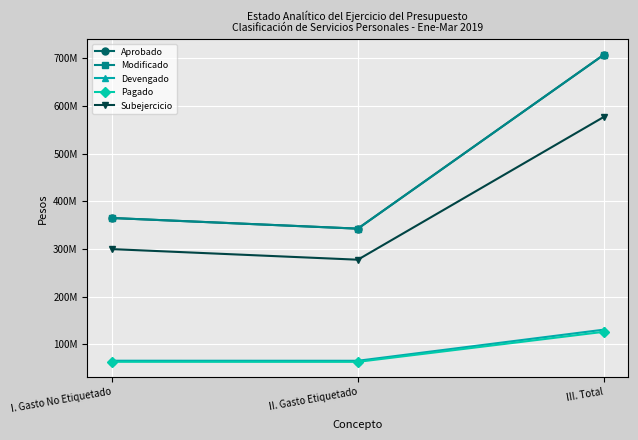

What is the average value of the Aprobado series?

471758148.7